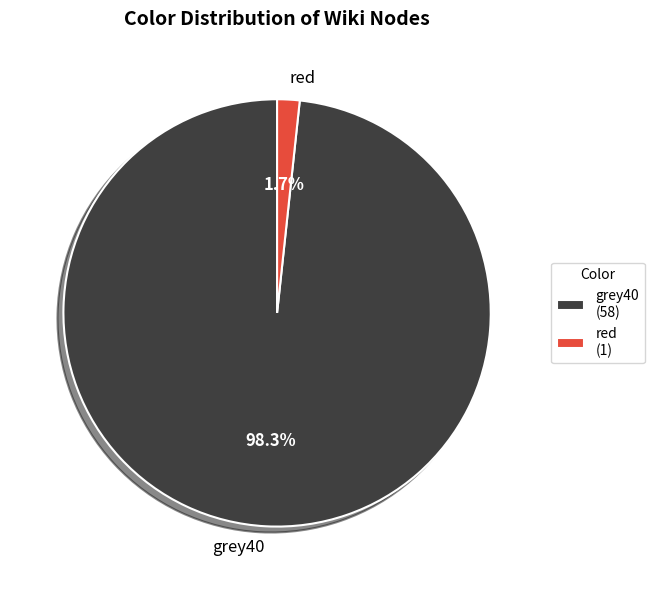

To the nearest percent, what is the combined percentage of red and grey40?

100%